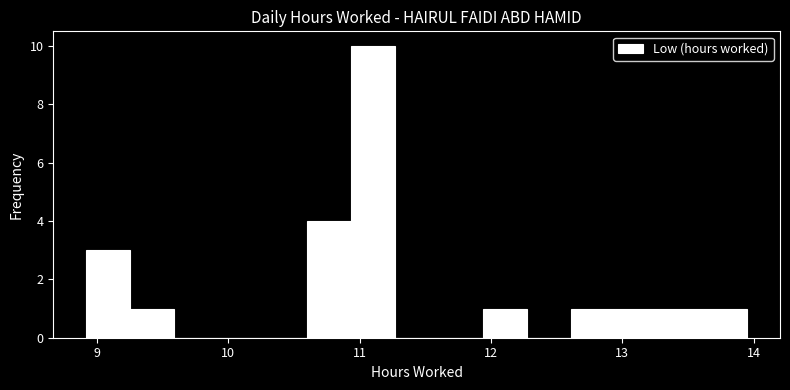

Around what value on the x-axis is the tallest bar? Give the approximate position of its centre, as read against the axis.

11.1